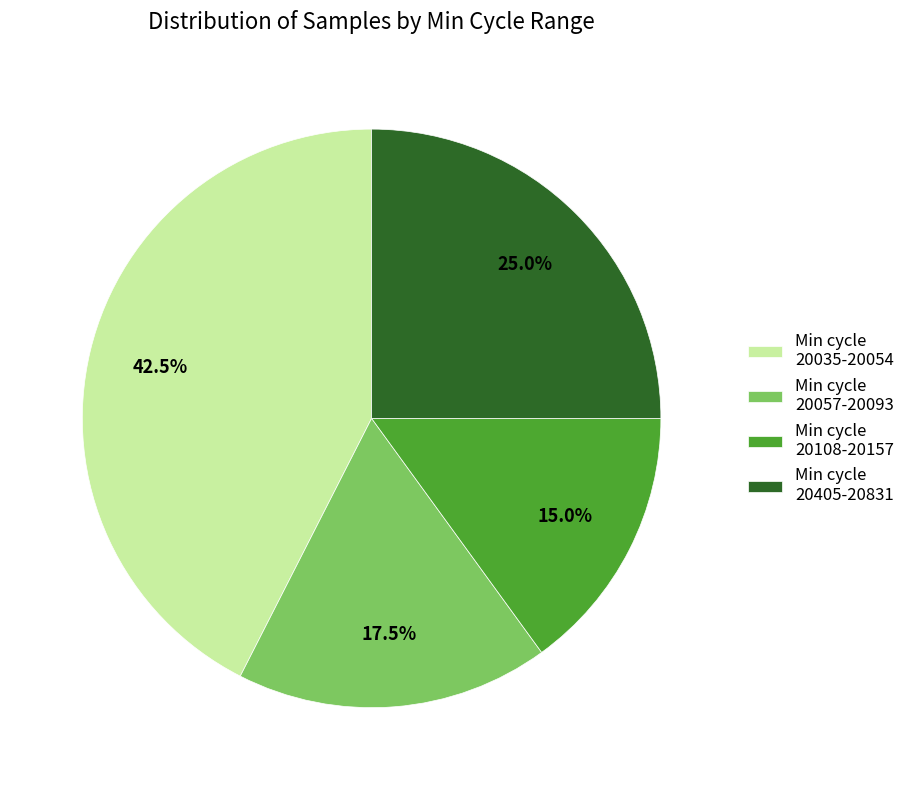

Is there a majority slice in this chart?

No